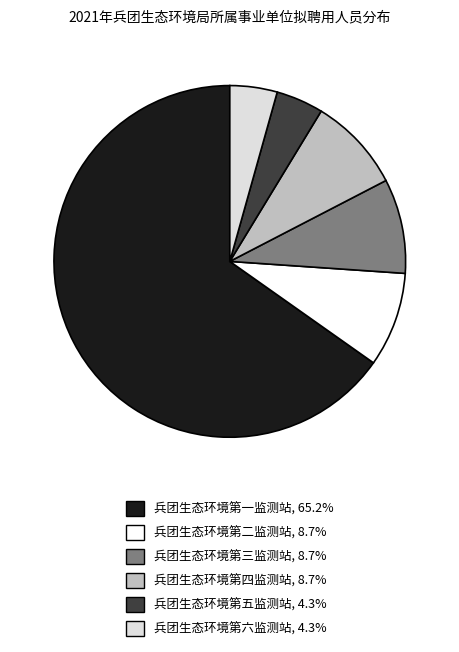

How many slices are in this pie chart?

6